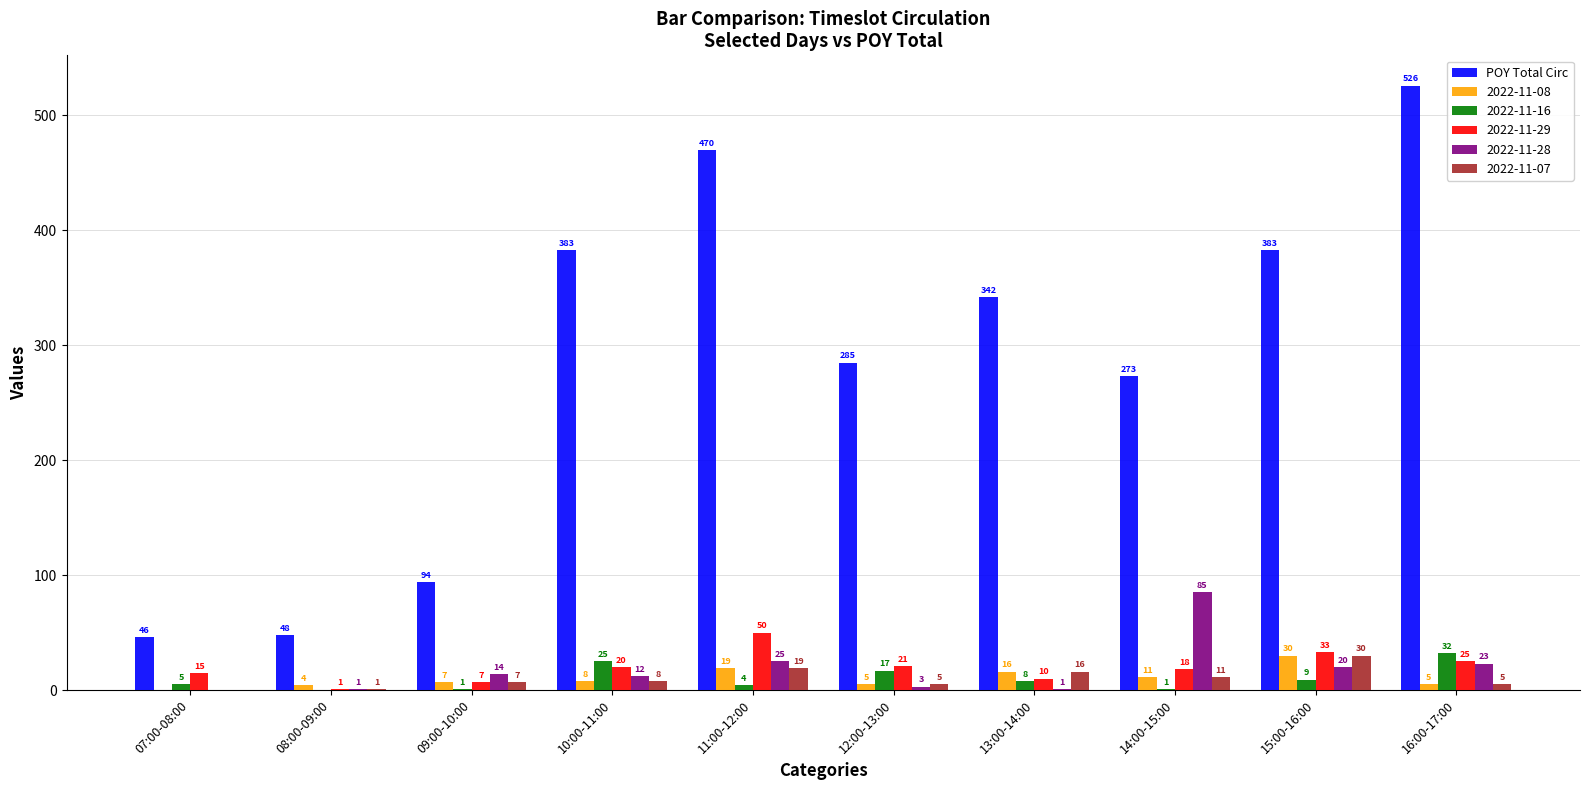

Which series changed the most between 07:00-08:00 and 16:00-17:00?

POY Total Circ